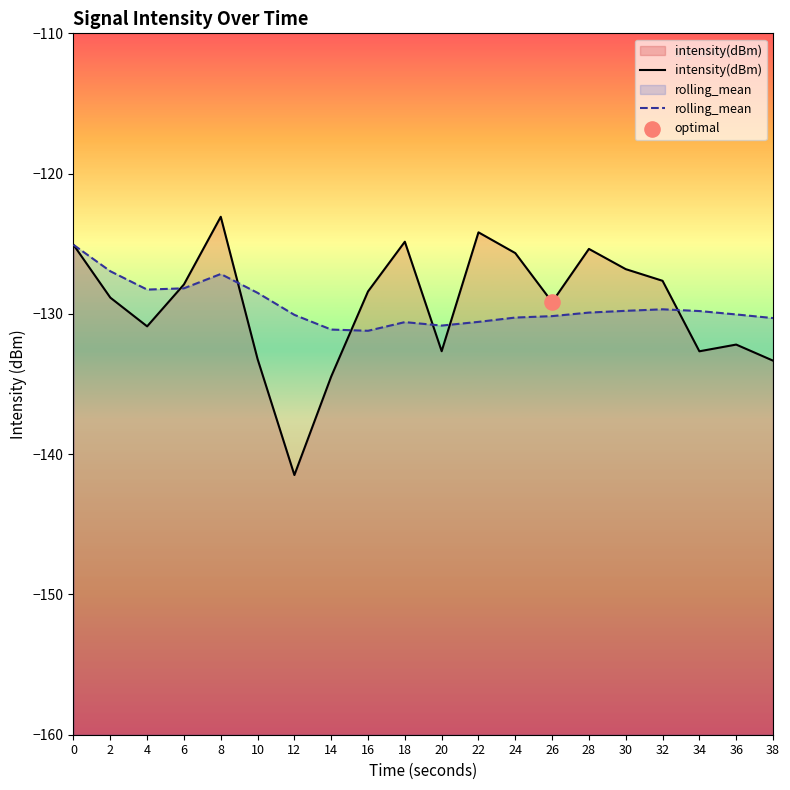

What are all the series names shown in the legend?

intensity(dBm), rolling_mean